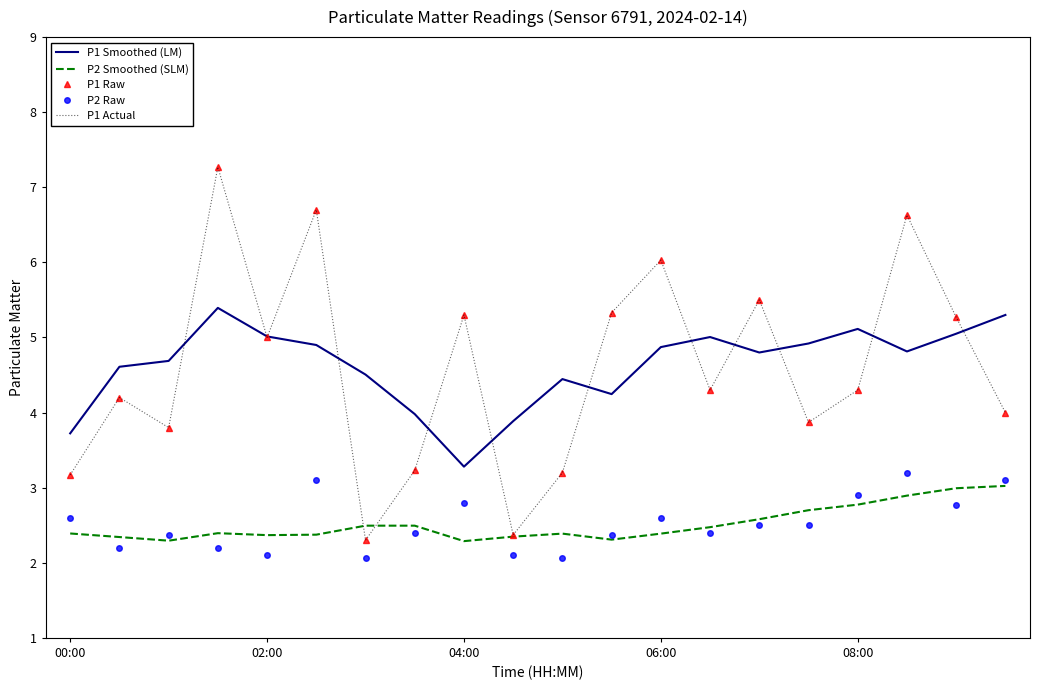

Where is P1 Smoothed (LM) nearest to the value 4?

7